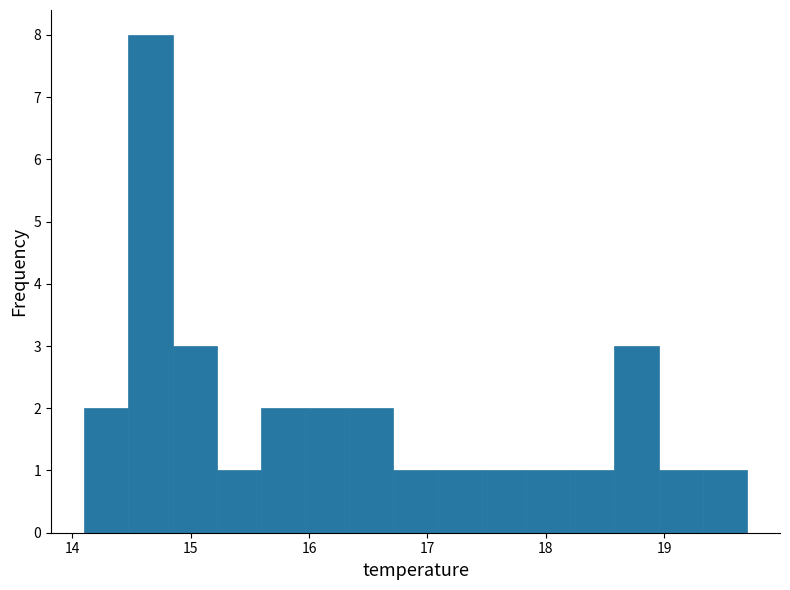

Read against the x-axis, roughly where is the centre of the tallest bar?

14.7